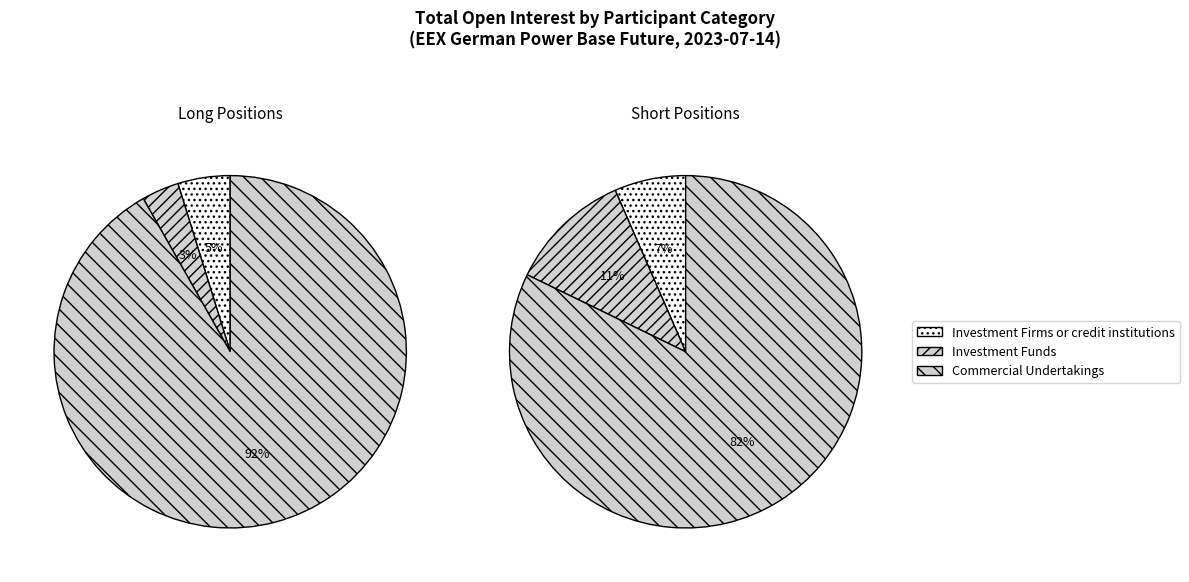

How many slices are in this pie chart?

3